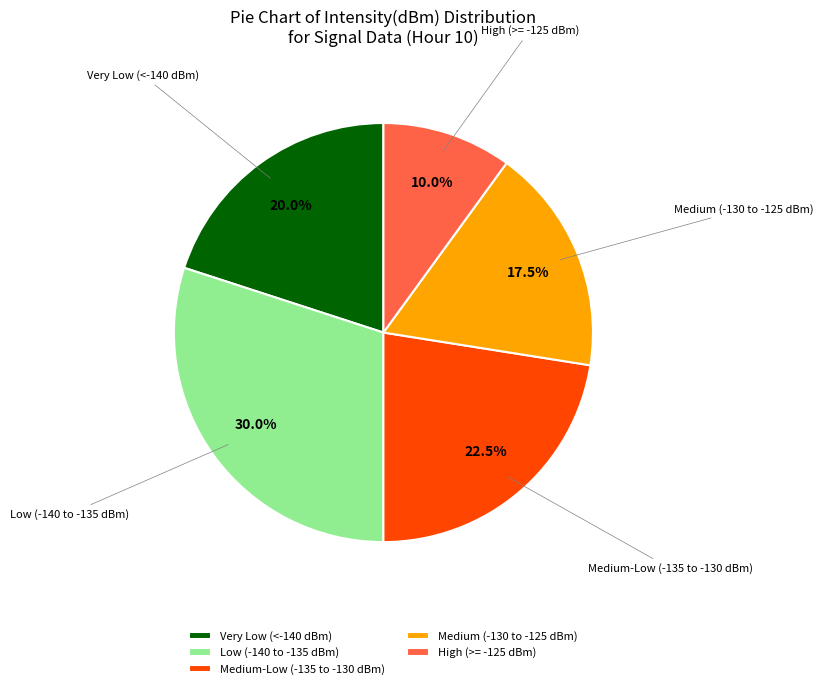

Between Medium (-130 to -125 dBm) and Medium-Low (-135 to -130 dBm), which is larger?

Medium-Low (-135 to -130 dBm)